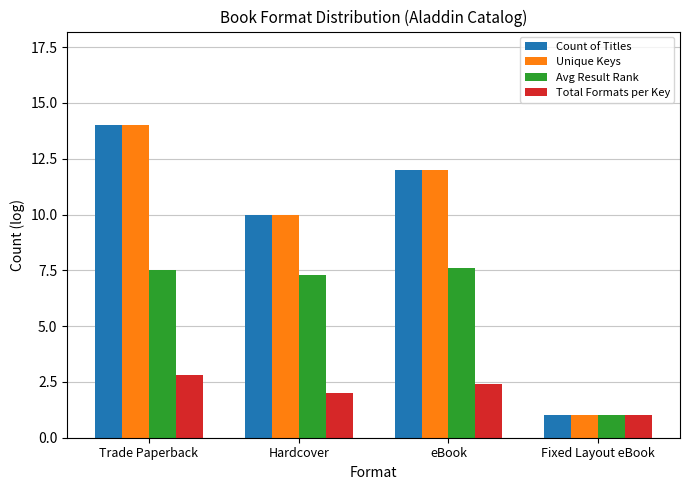

How many data points in Count of Titles are less than 12?

2